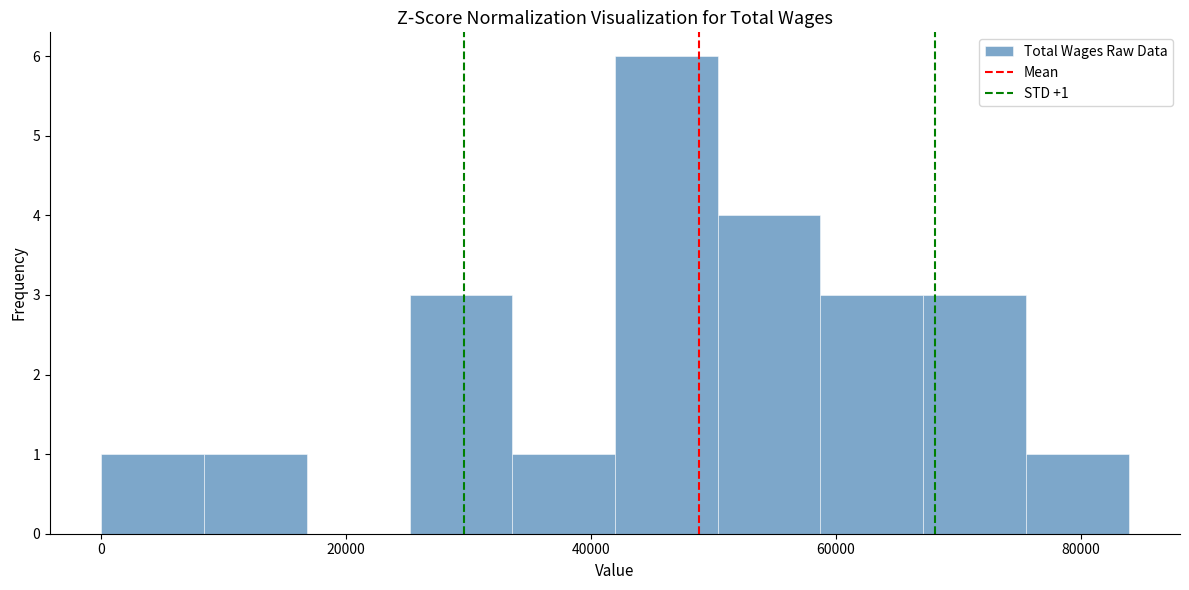

Which range on the x-axis has the tallest bar?

42000 to 50000